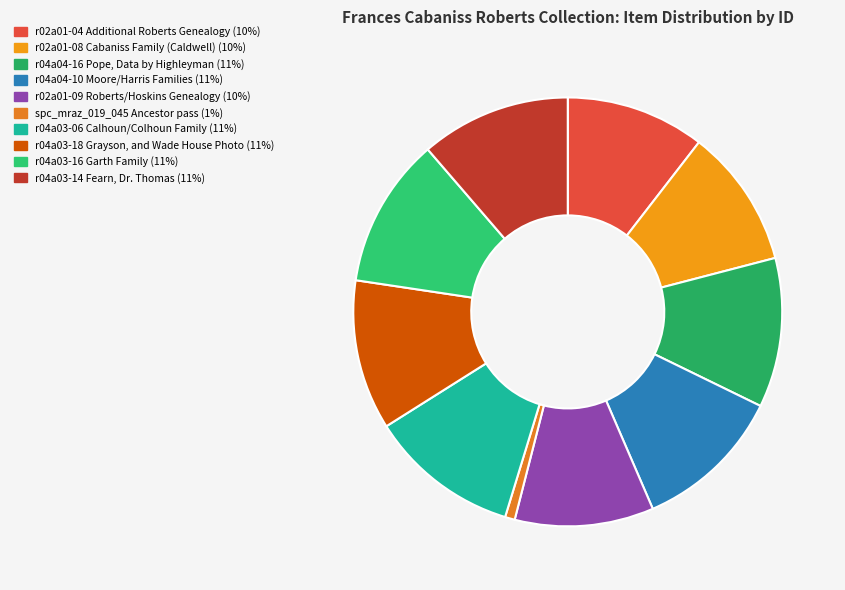

To the nearest percent, what is the difference between the r04a03-06 Calhoun/Colhoun Family and spc_mraz_019_045 Ancestor pass slice percentages?

11%